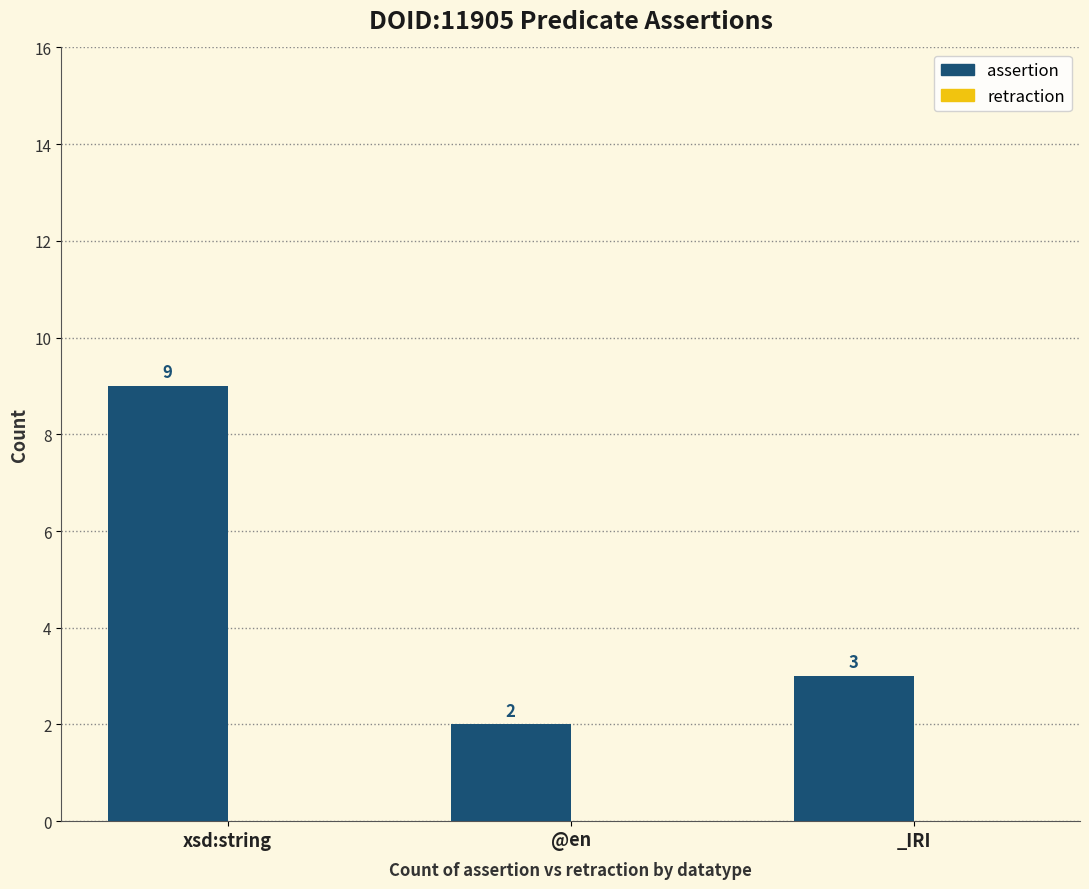

Rank the categories by value from lowest to highest.

@en, _IRI, xsd:string